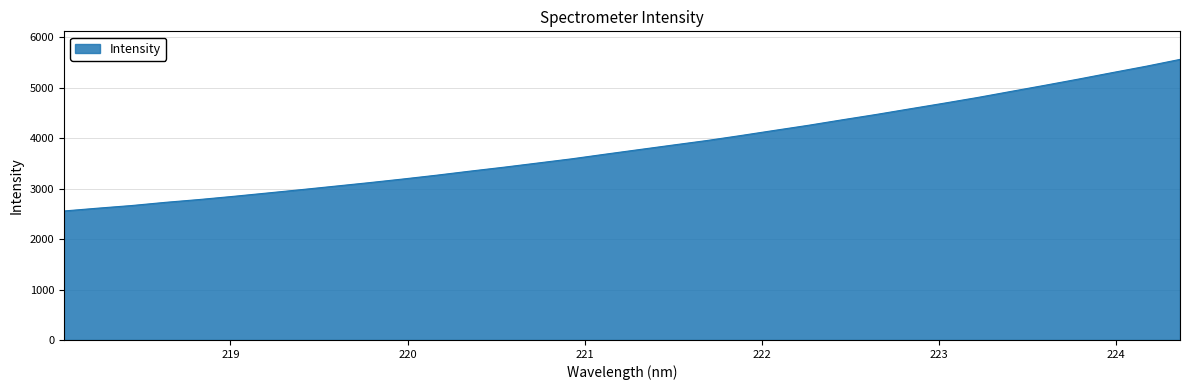

What is the maximum value shown in the chart?

5564.4